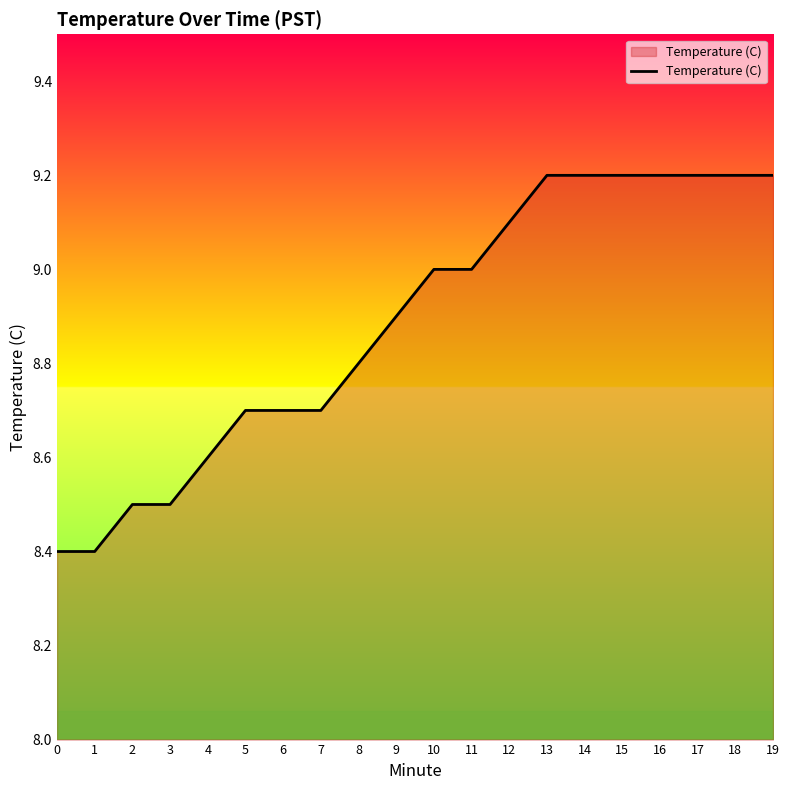

Reading right to left, list all the values displayed in this chart.

9.2	9.2	9.2	9.2	9.2	9.2	9.2	9.1	9.0	9.0	8.9	8.8	8.7	8.7	8.7	8.6	8.5	8.5	8.4	8.4